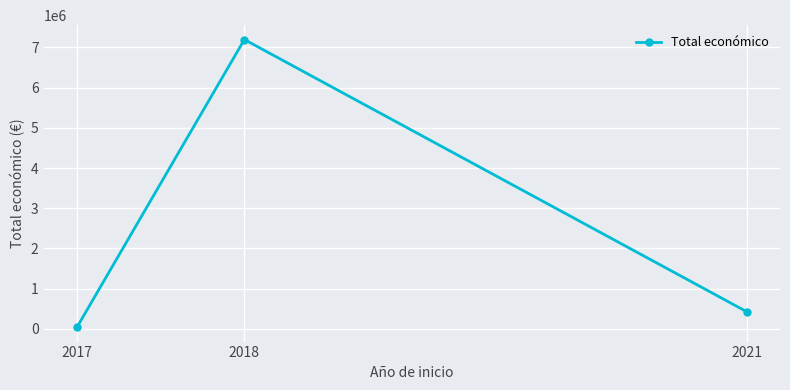

Reading right to left, what are all the values shown in this chart?

2021=430411	2018=7197375	2017=42072